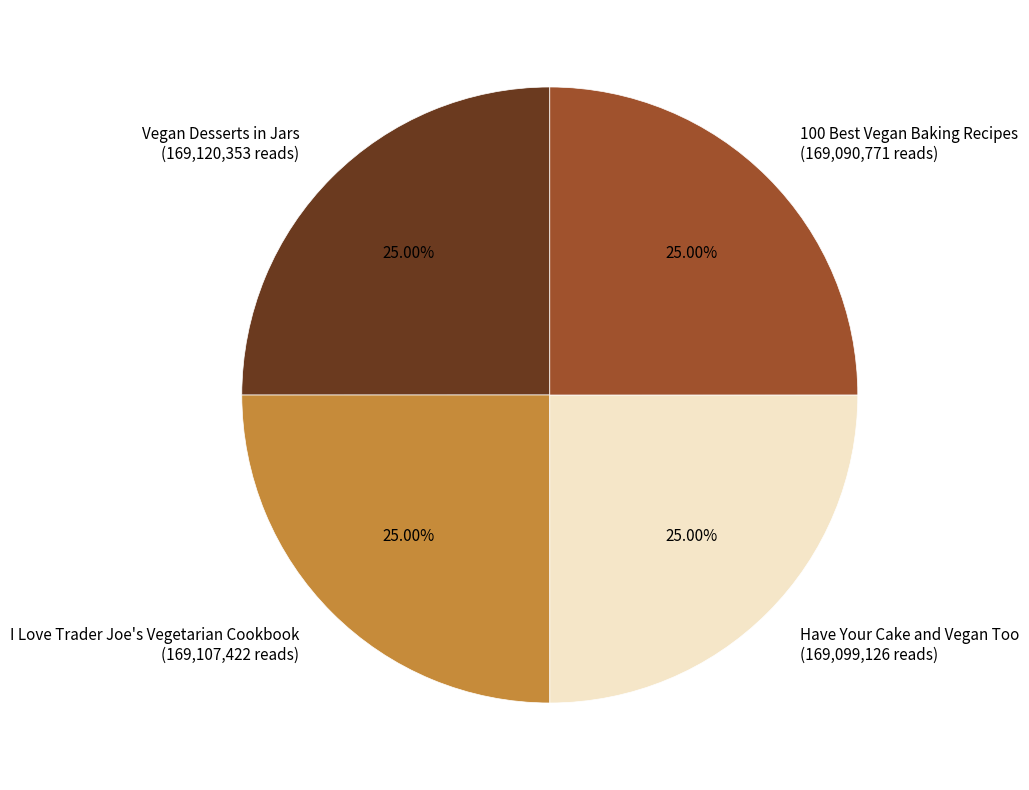

How many segments does this pie chart have?

4